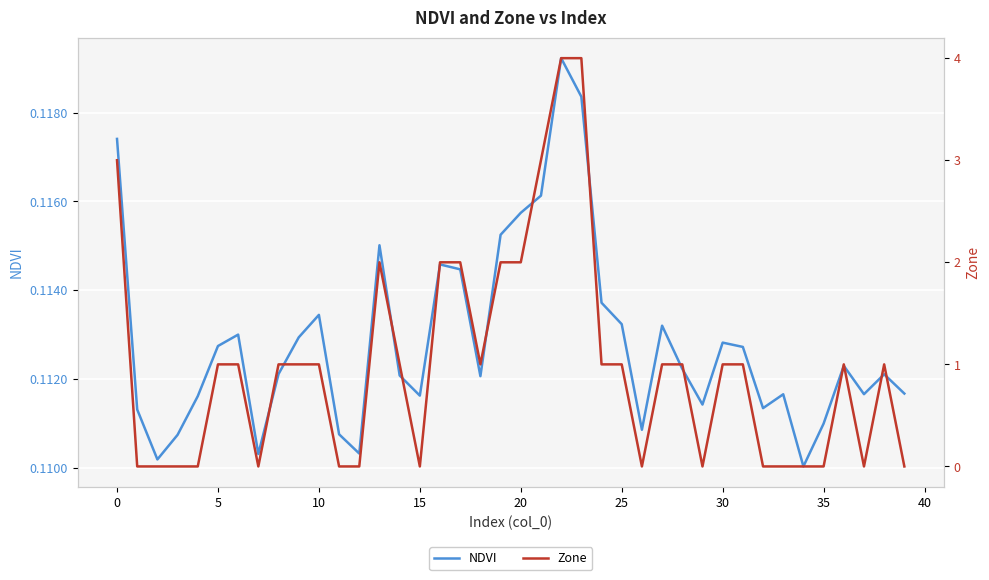

Reading right to left, extract all data points from this chart.

NDVI: 0.1	0.1	0.1	0.1	0.1	0.1	0.1	0.1	0.1	0.1	0.1	0.1	0.1	0.1	0.1	0.1	0.1	0.1	0.1	0.1	0.1	0.1	0.1	0.1	0.1	0.1	0.1	0.1	0.1	0.1	0.1	0.1	0.1	0.1	0.1	0.1	0.1	0.1	0.1	0.1
Zone: 0.0	1.0	0.0	1.0	0.0	0.0	0.0	0.0	1.0	1.0	0.0	1.0	1.0	0.0	1.0	1.0	4.0	4.0	3.0	2.0	2.0	1.0	2.0	2.0	0.0	1.0	2.0	0.0	0.0	1.0	1.0	1.0	0.0	1.0	1.0	0.0	0.0	0.0	0.0	3.0